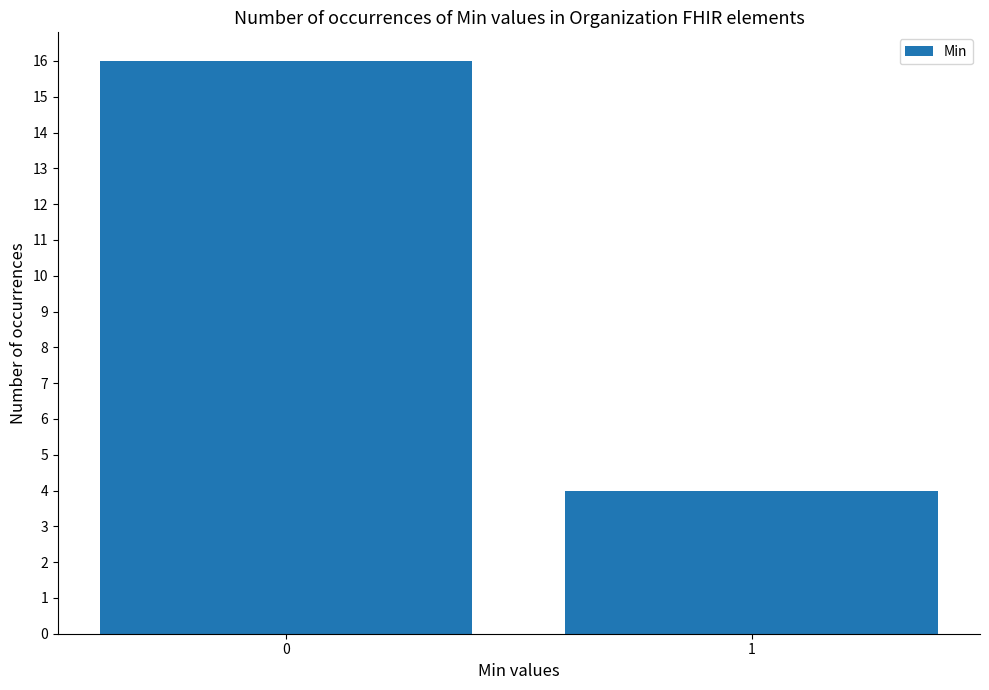

What is the difference between the maximum and minimum values?

12